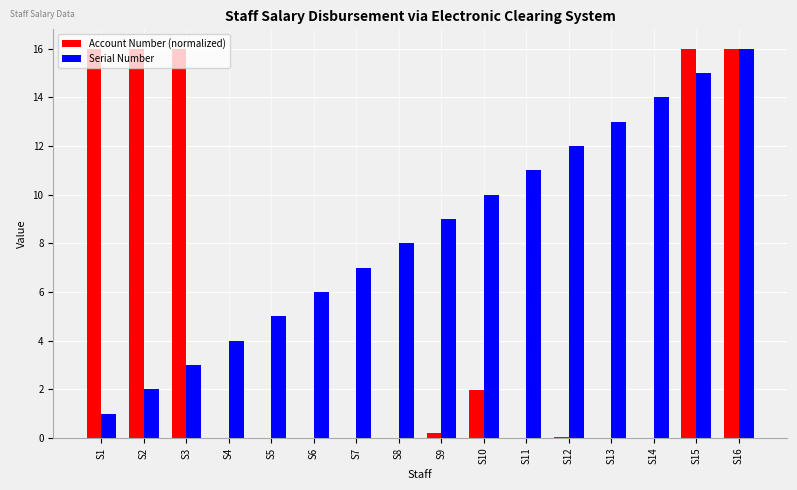

What is the maximum value shown in the chart?

16.0